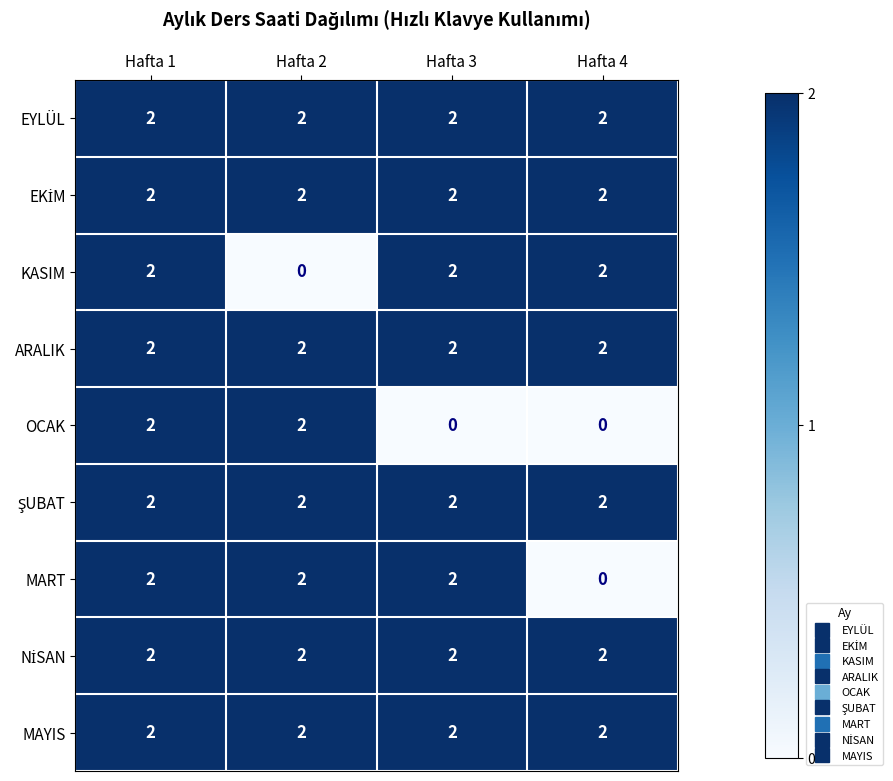

At which category is the sum across all series the highest?

Hafta 1